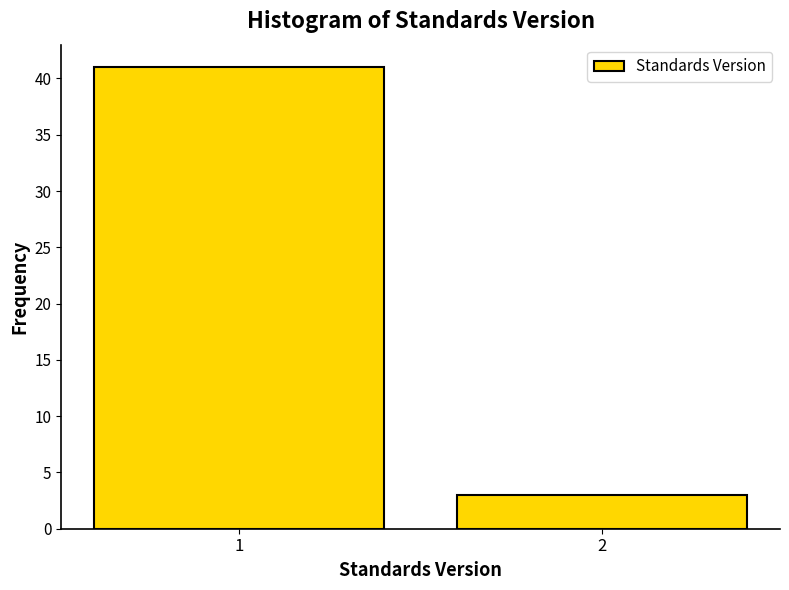

Reading right to left, what are all the values shown in this chart?

3	41